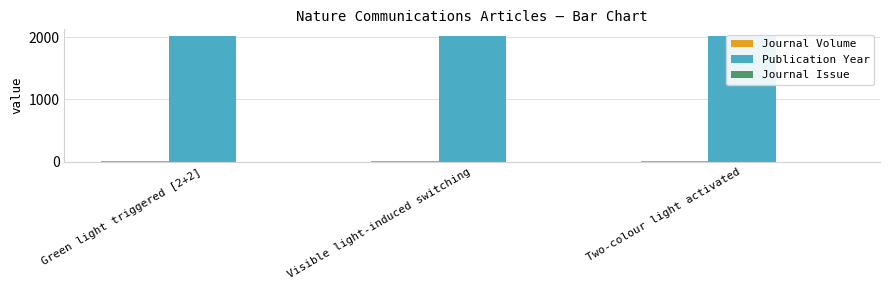

Does the chart contain stacked bars?

No